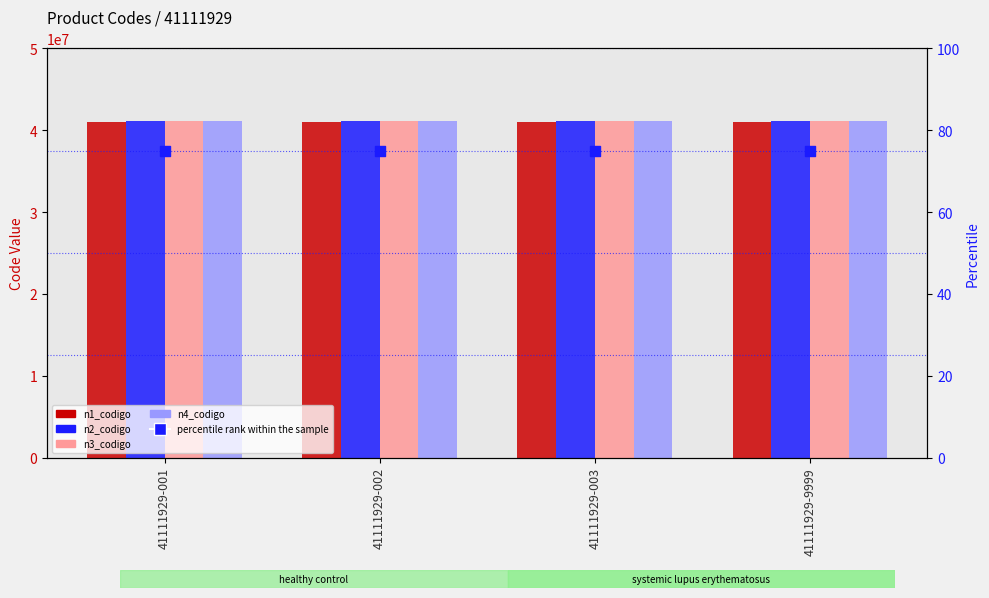

Which series has the largest total across all categories?

n4_codigo